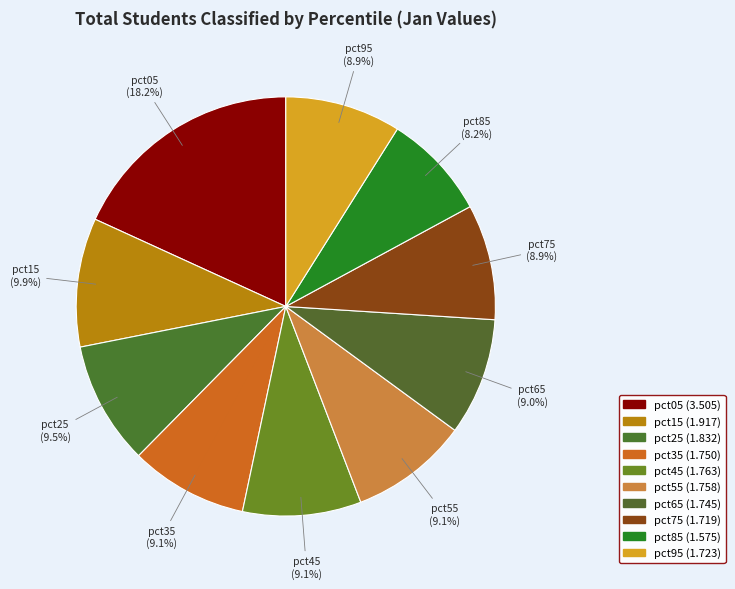

The pct95 slice represents 21% of the pie. True or false?

False